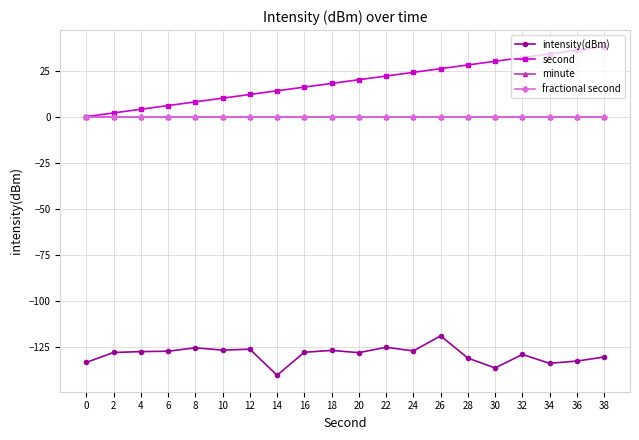

Rank the categories by second value from highest to lowest.

38, 36, 34, 32, 30, 28, 26, 24, 22, 20, 18, 16, 14, 12, 10, 8, 6, 4, 2, 0